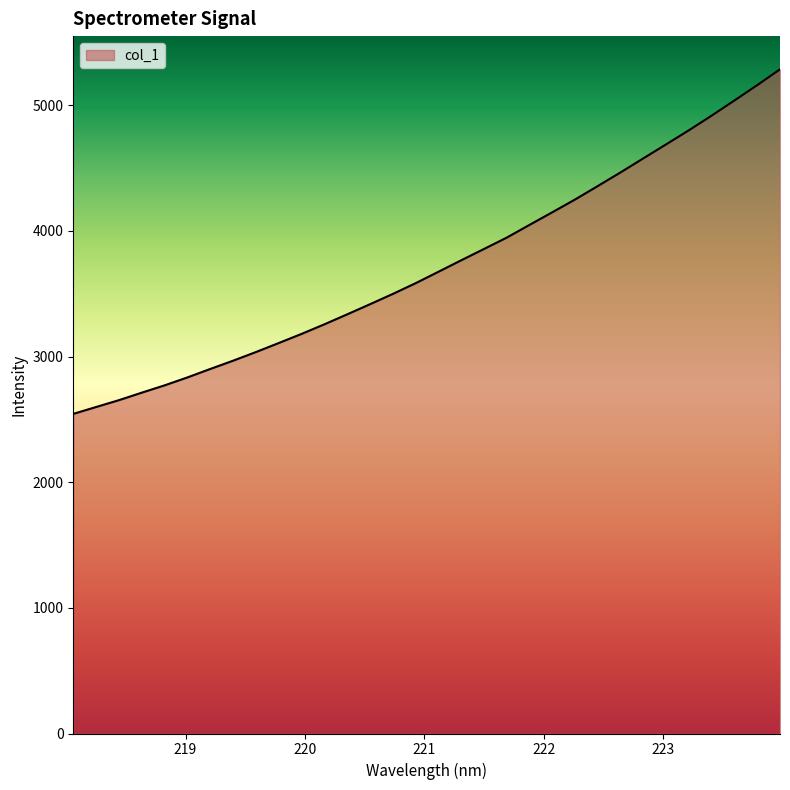

What is the difference between the maximum and minimum values?

2742.1